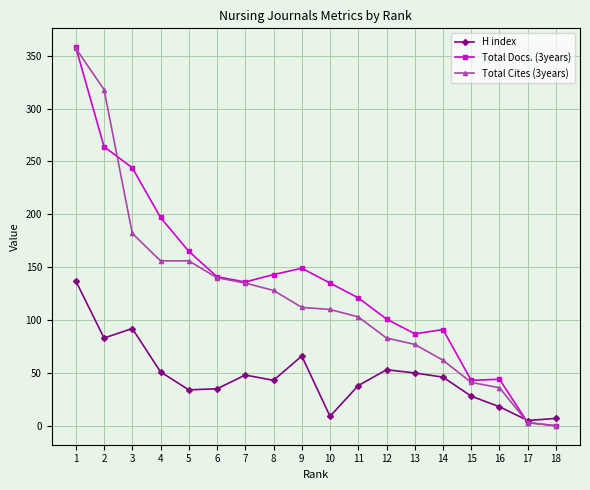

What is the greatest value displayed?

358